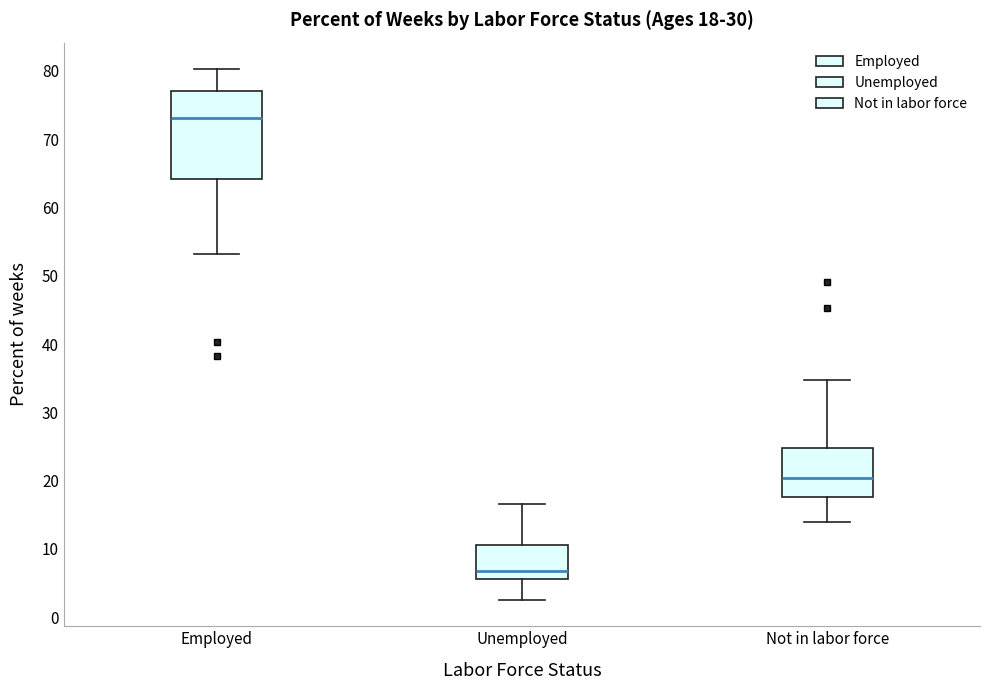

Which box's median line is the lowest?

Unemployed